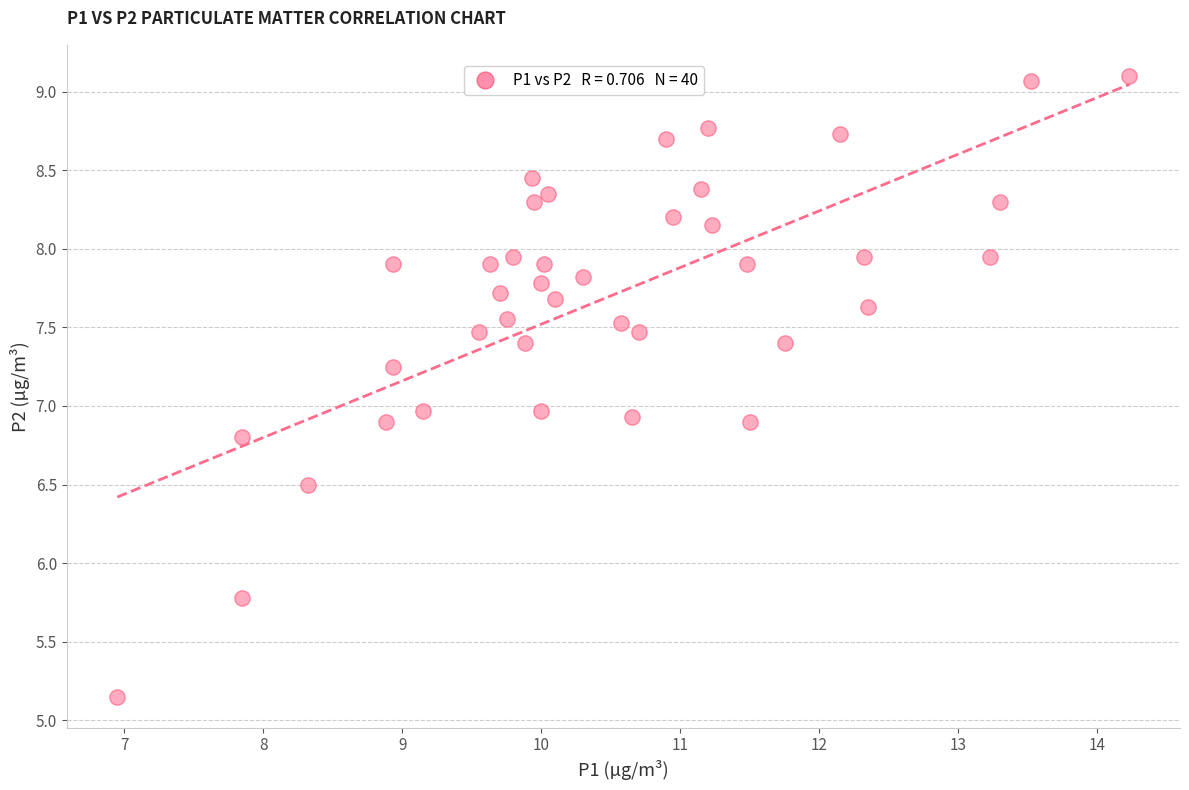

What is the range of X values (max minus min)?

7.3